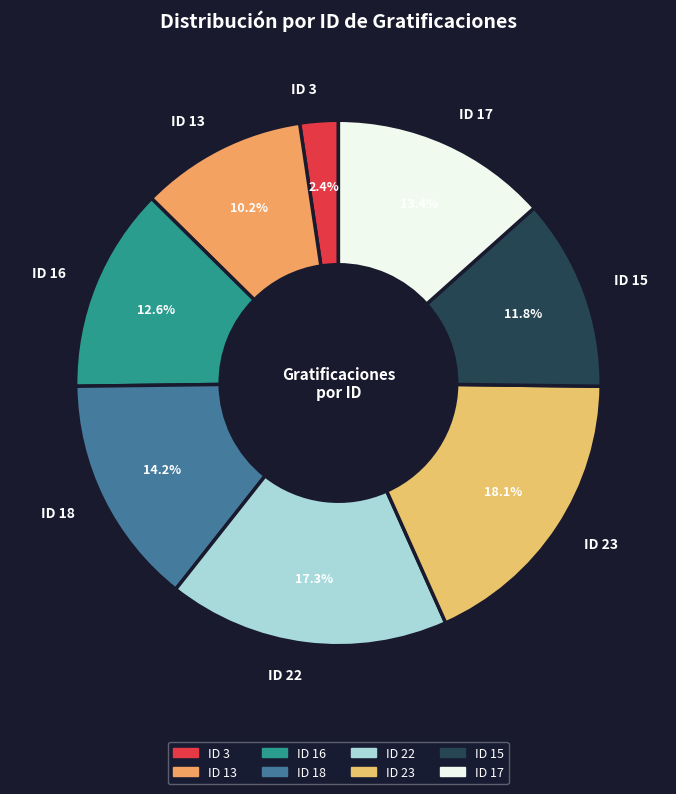

What is the ratio of the value at ID 3 to the value at ID 13?

0.2